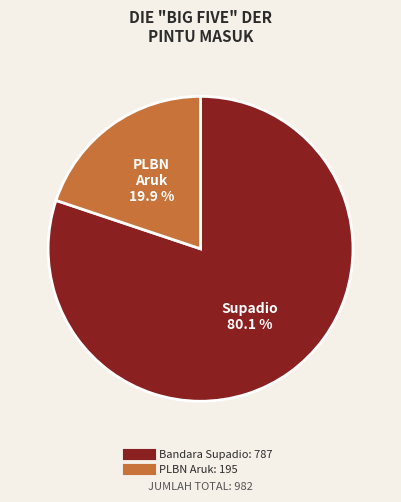

How many slices are in this pie chart?

2